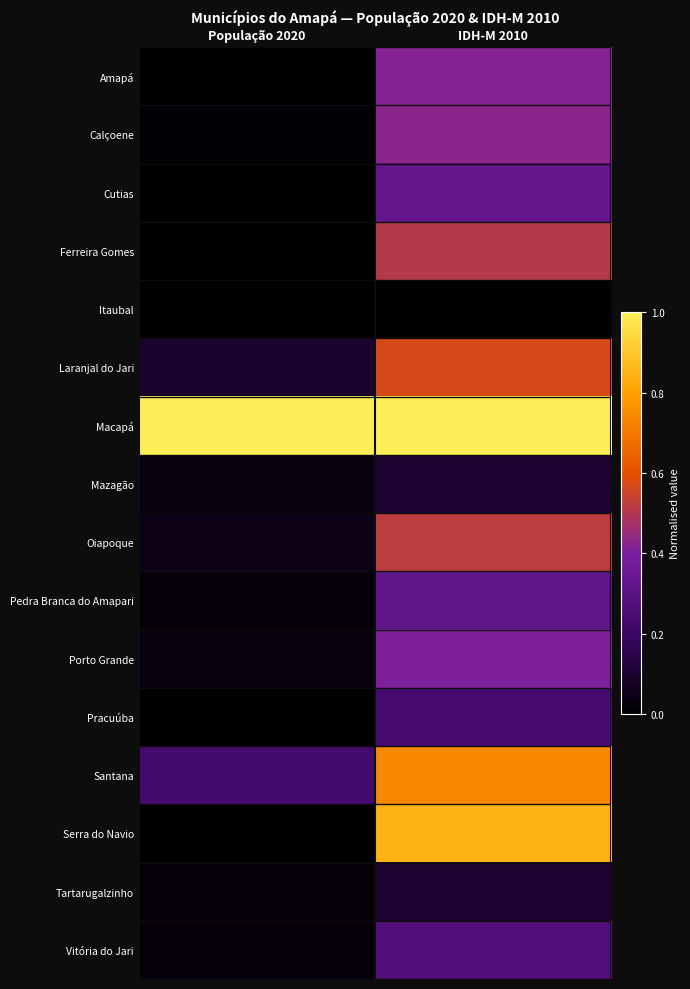

Reading left to right, what are all the values shown in this chart?

Amapá: População 2020=0.0	IDH-M 2010=0.4
Calçoene: População 2020=0.0	IDH-M 2010=0.4
Cutias: População 2020=0.0	IDH-M 2010=0.3
Ferreira Gomes: População 2020=0.0	IDH-M 2010=0.5
Itaubal: População 2020=0.0	IDH-M 2010=0.0
Laranjal do Jari: População 2020=0.1	IDH-M 2010=0.6
Macapá: População 2020=1.0	IDH-M 2010=1.0
Mazagão: População 2020=0.0	IDH-M 2010=0.1
Oiapoque: População 2020=0.0	IDH-M 2010=0.5
Pedra Branca do Amapari: População 2020=0.0	IDH-M 2010=0.3
Porto Grande: População 2020=0.0	IDH-M 2010=0.4
Pracuúba: População 2020=0.0	IDH-M 2010=0.2
Santana: População 2020=0.2	IDH-M 2010=0.7
Serra do Navio: População 2020=0.0	IDH-M 2010=0.8
Tartarugalzinho: População 2020=0.0	IDH-M 2010=0.1
Vitória do Jari: População 2020=0.0	IDH-M 2010=0.3